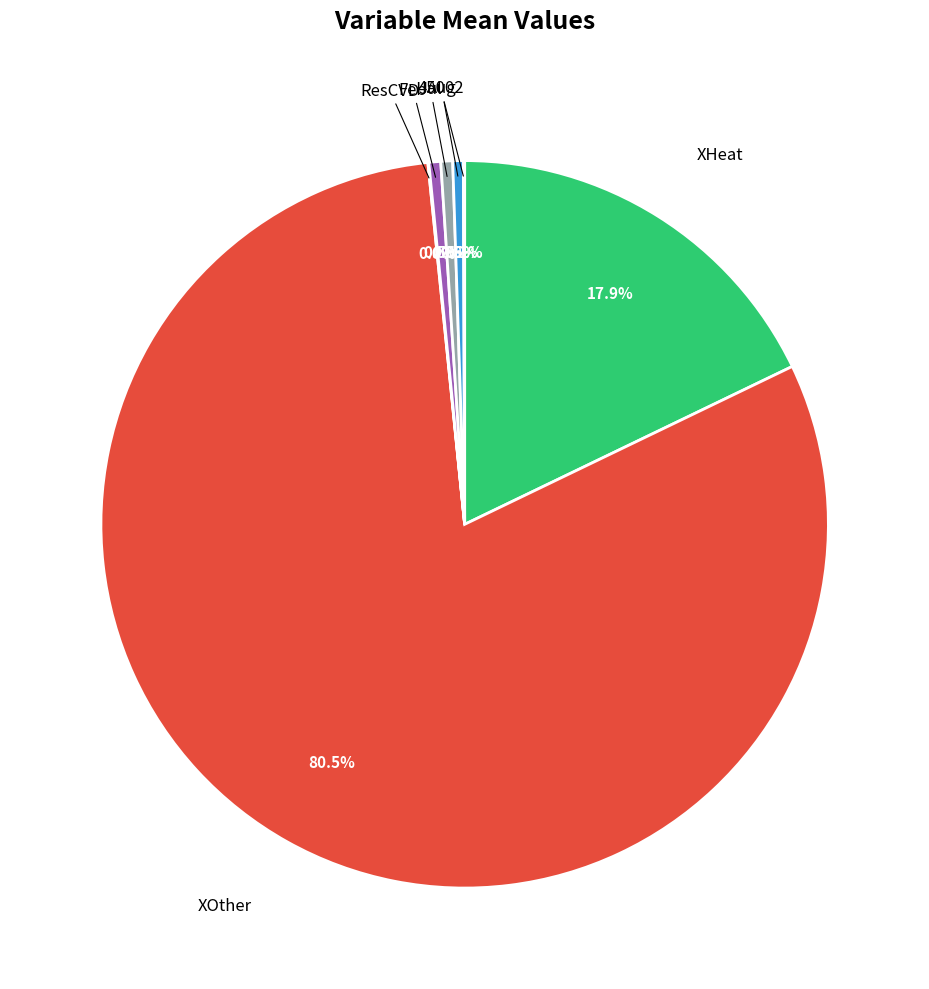

Is there a majority slice in this chart?

Yes